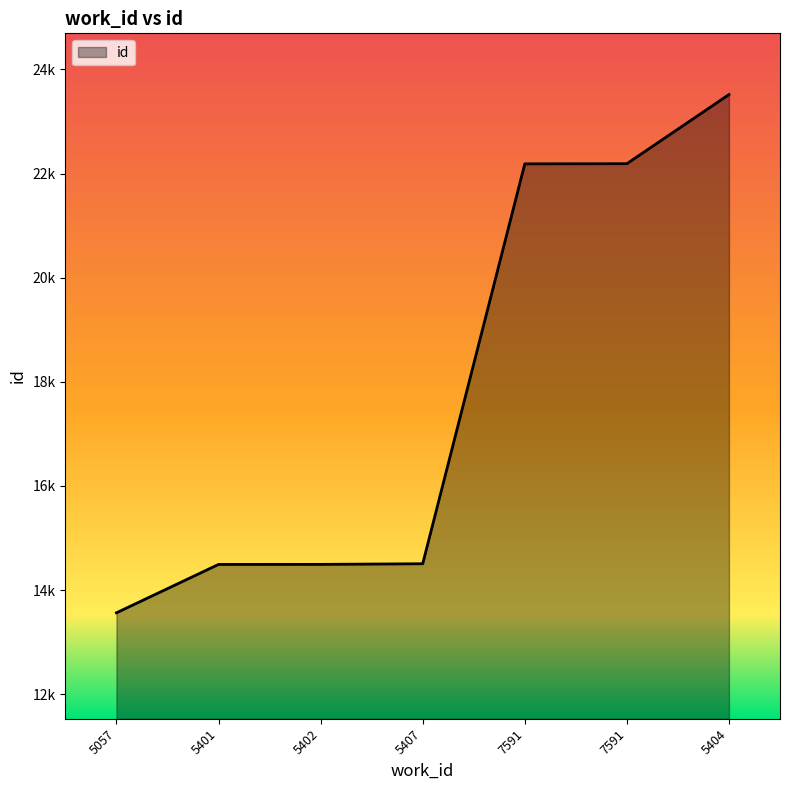

Where does the data first go above 14506?

7591